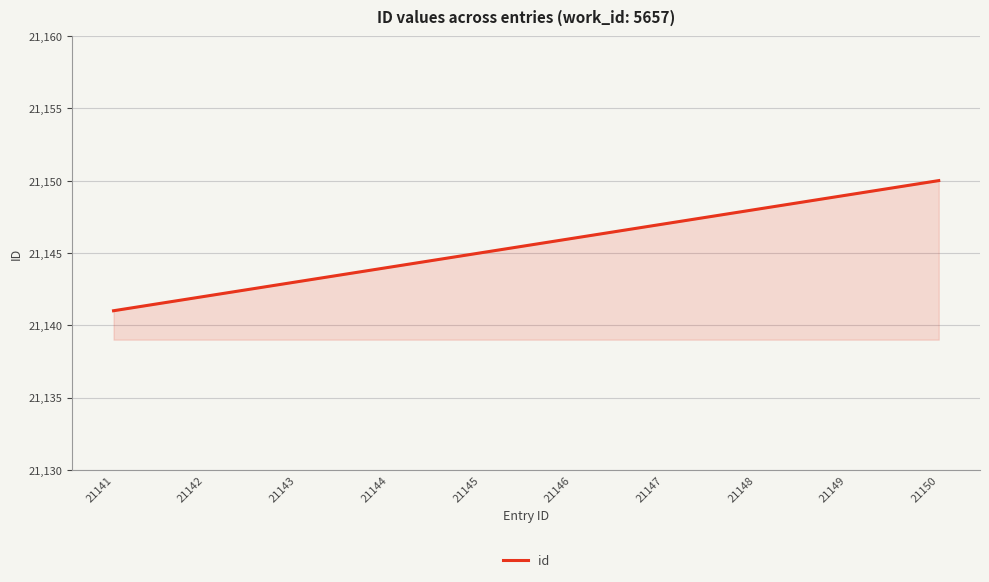

The value at 21150 is 8869. True or false?

False